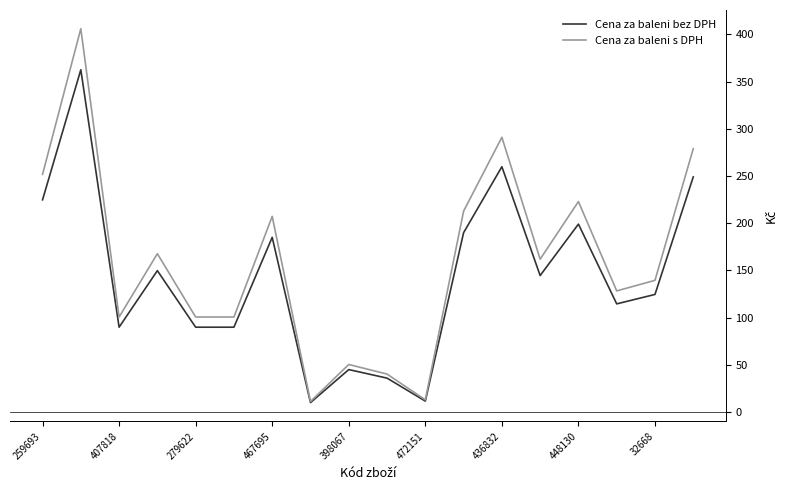

What is the minimum value for Cena za baleni s DPH?

11.1